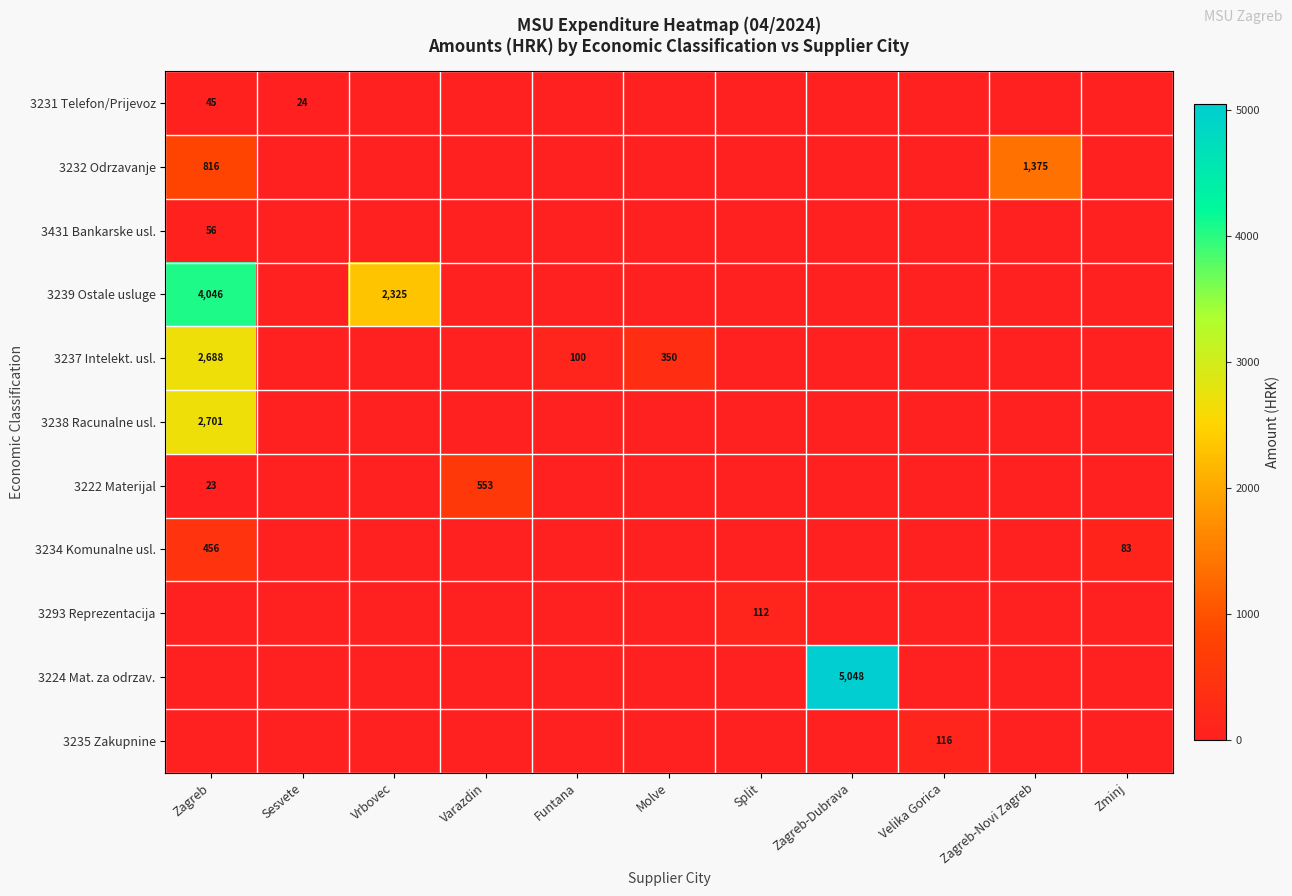

What is the total value across all series at Vrbovec?

2325.0